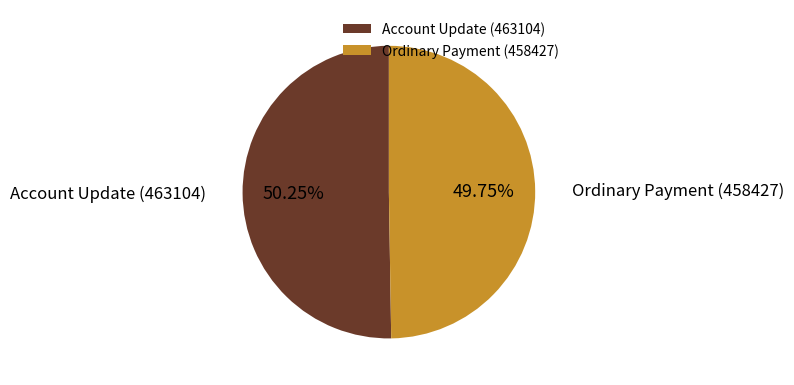

What is the total percentage of Ordinary Payment (458427) and Account Update (463104)?

100.0%